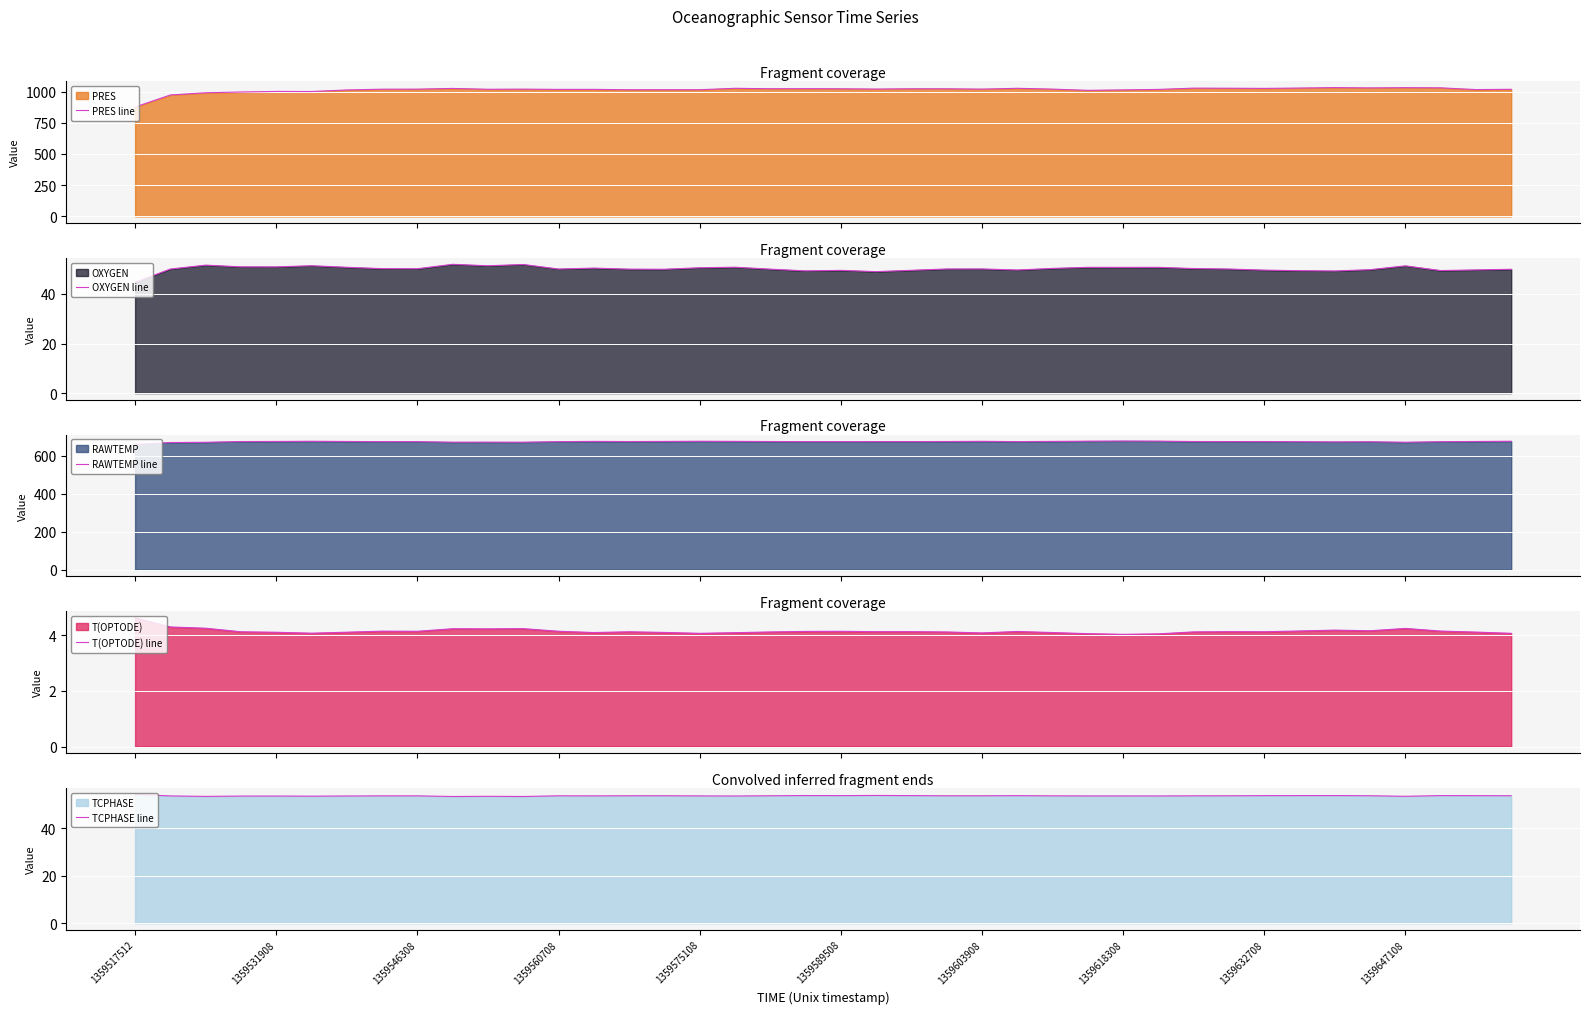

How many series are shown in this chart?

5